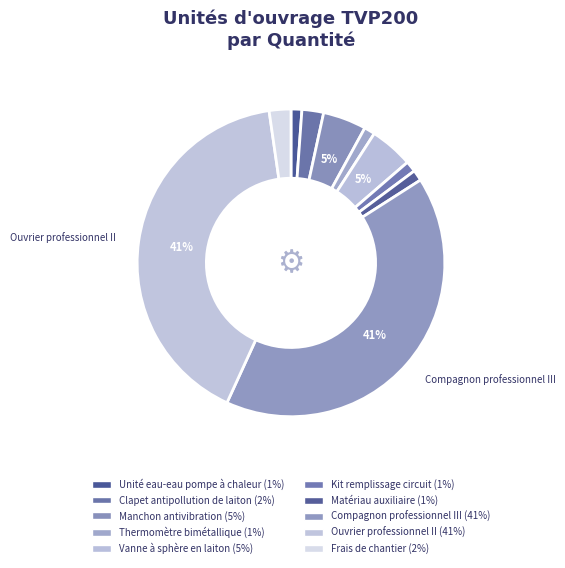

How many segments does this pie chart have?

10